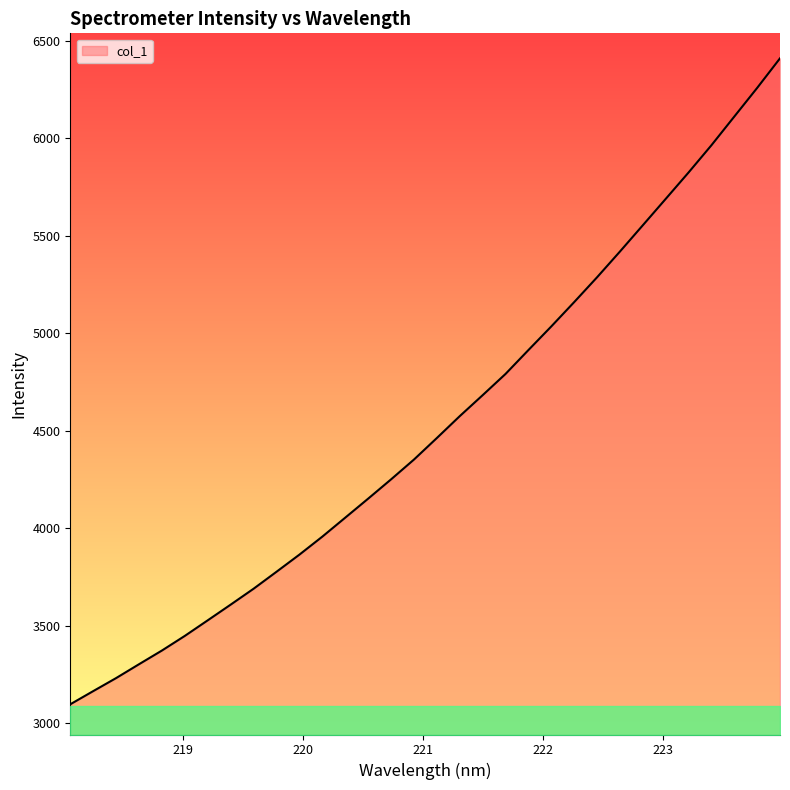

What is the maximum value shown in the chart?

6409.2